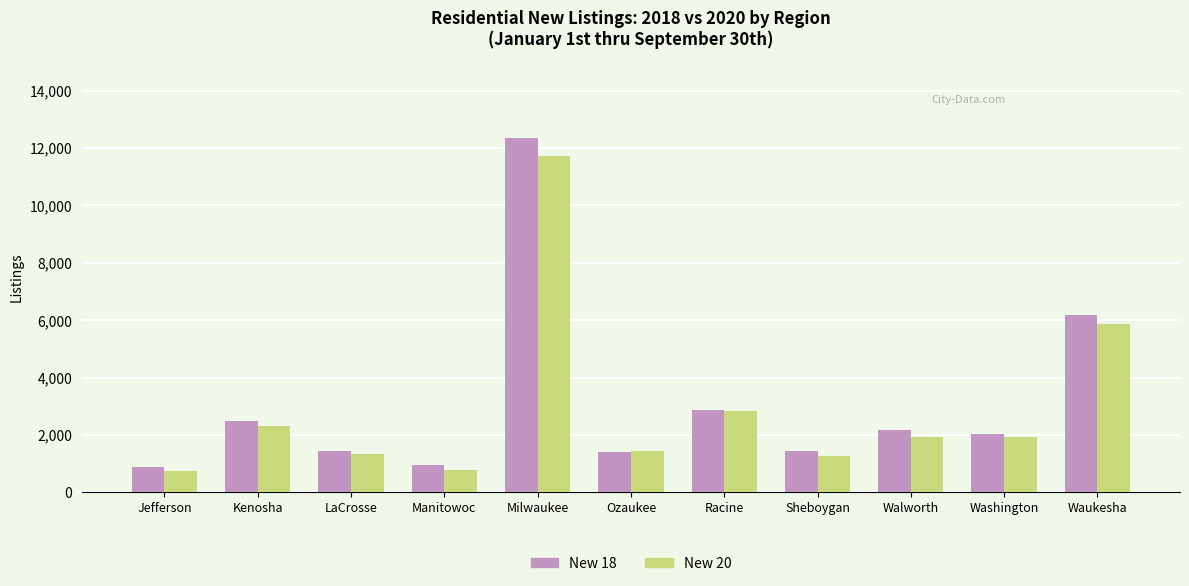

What is the smallest value displayed?

758